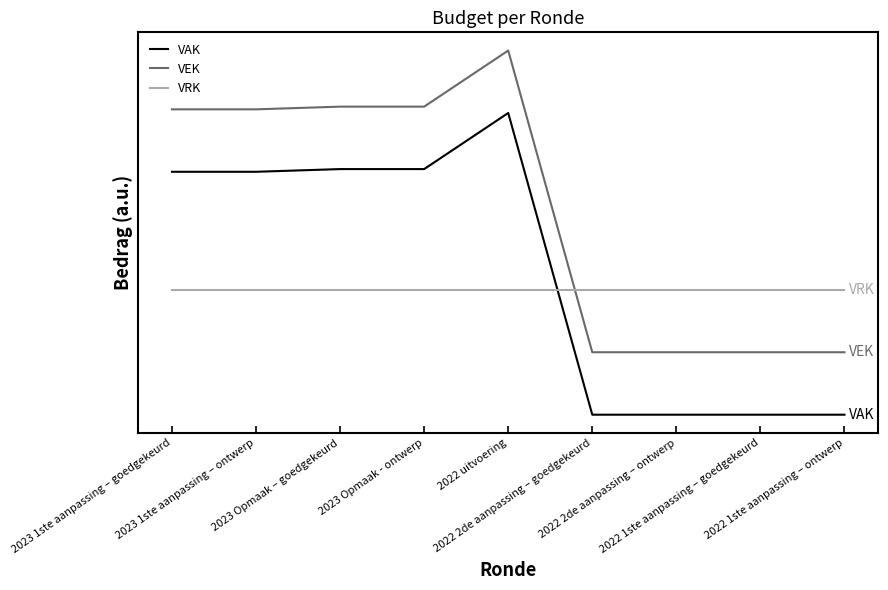

What are all the series names shown in the legend?

VAK, VEK, VRK